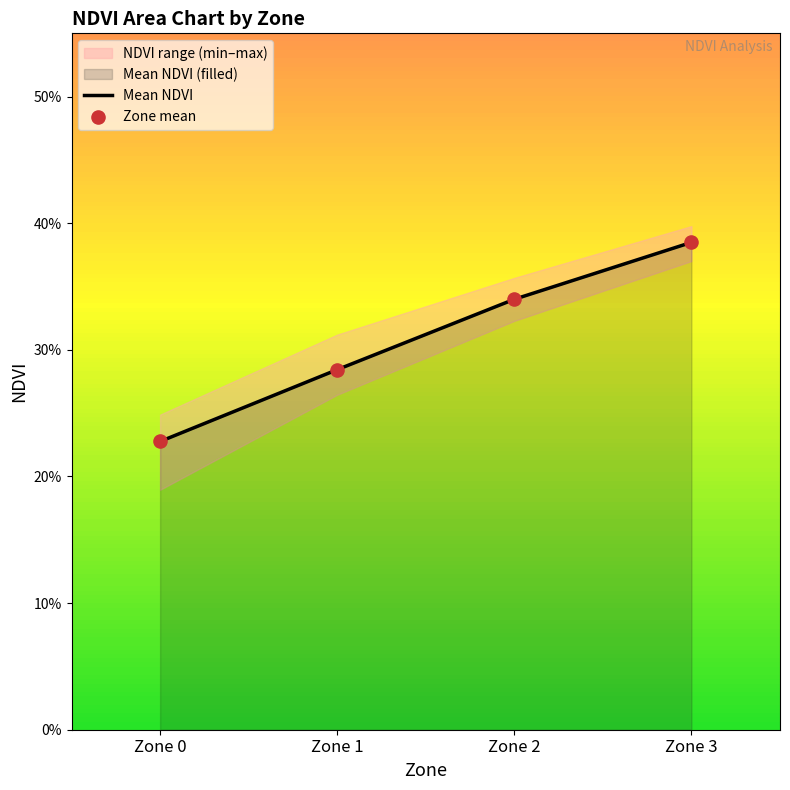

Which series has the largest Y range (max minus min)?

Mean NDVI